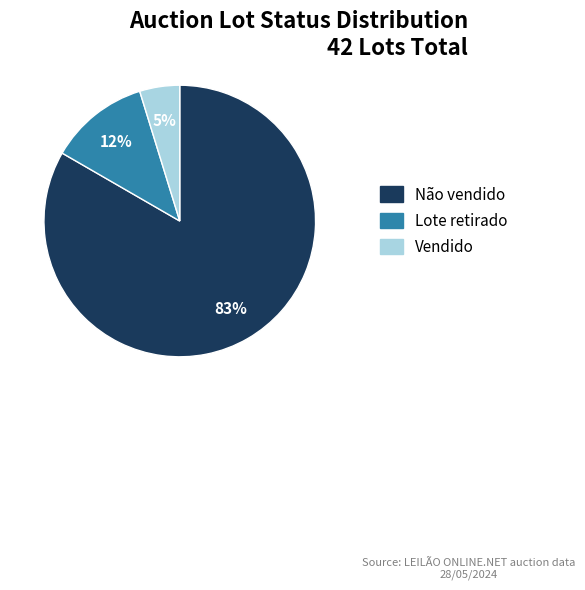

Is it true that Vendido is 5% of the pie?

True